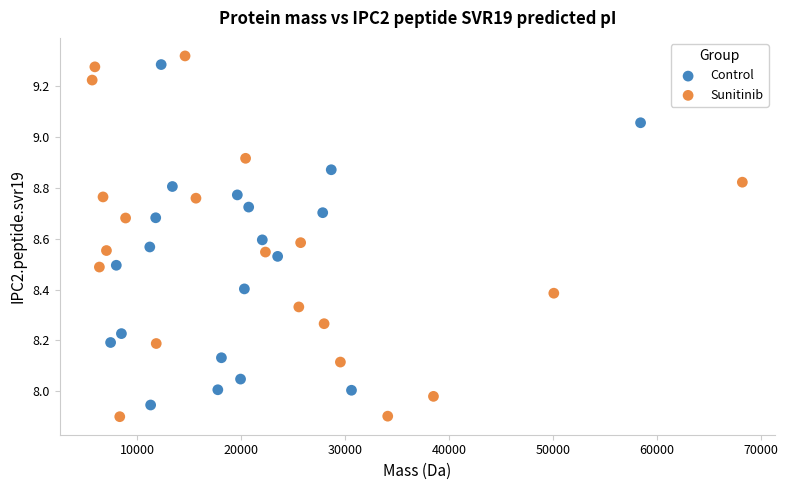

What are all the series names shown in the legend?

Control, Sunitinib